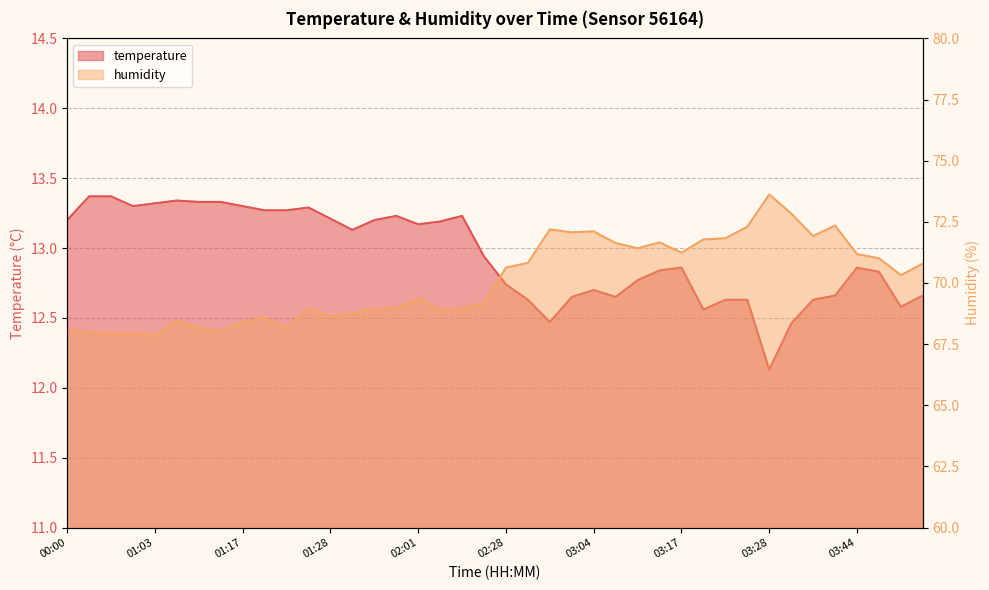

What is the sum of the humidity values at 02:49 and 03:36?

144.0